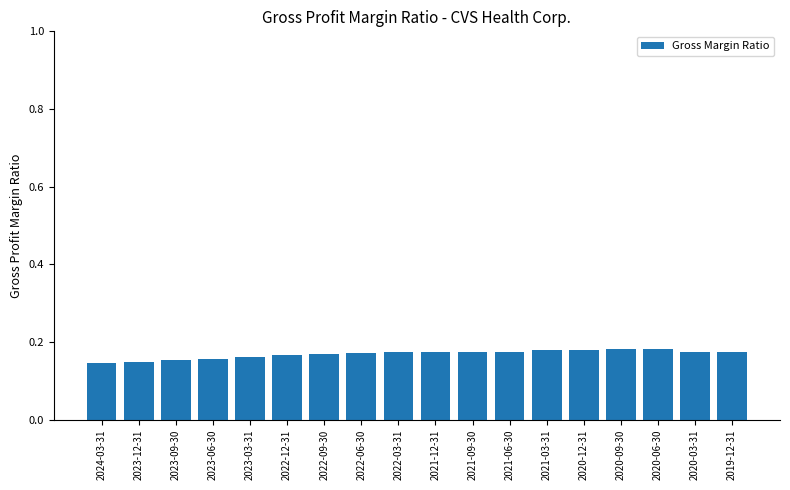

What is the sum of the values at 2022-12-31 and 2023-06-30?

0.3